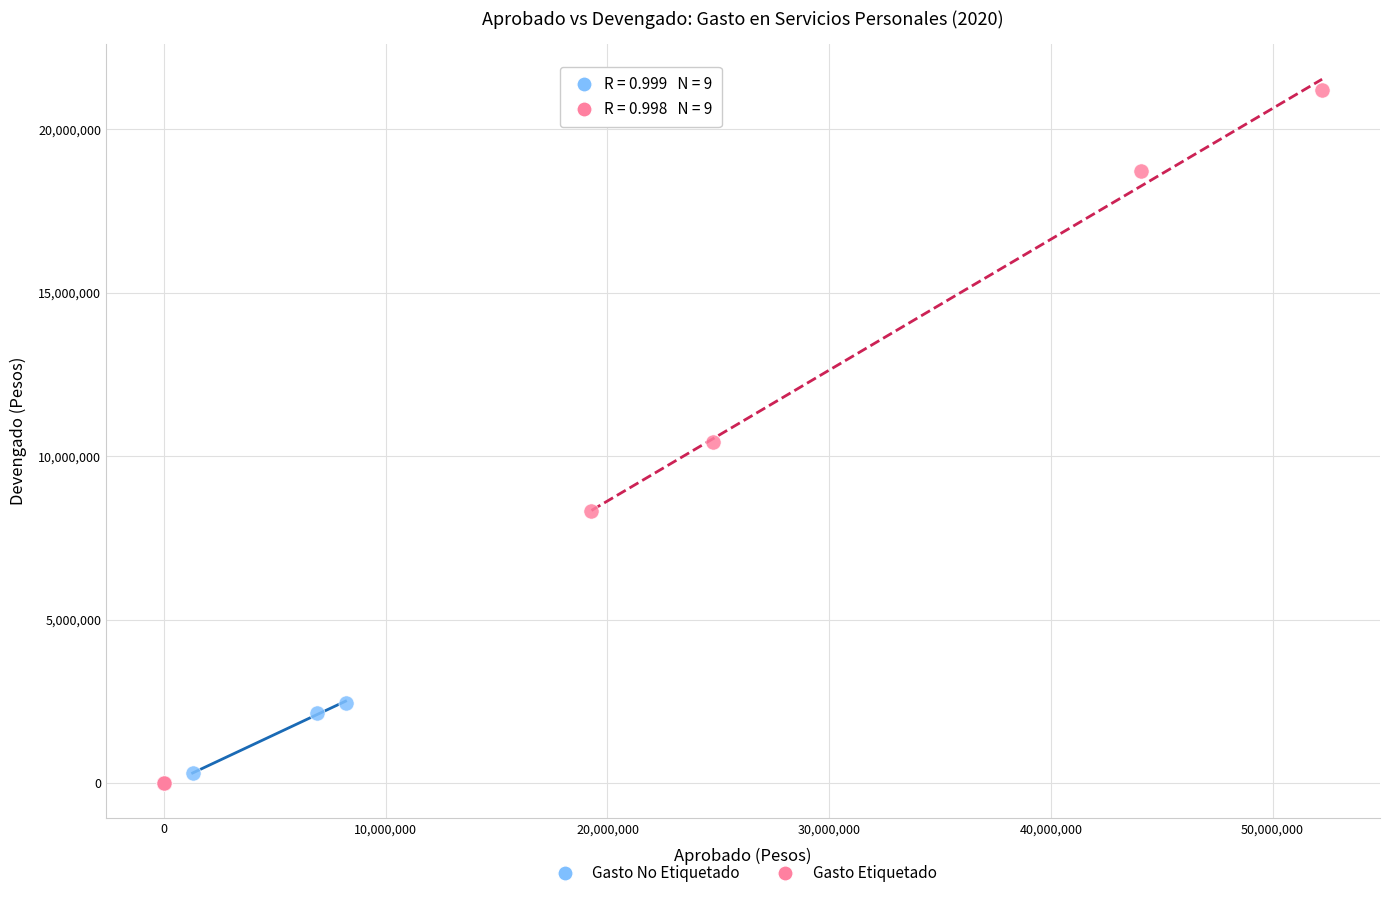

Which series has the widest spread of Y values?

Gasto Etiquetado